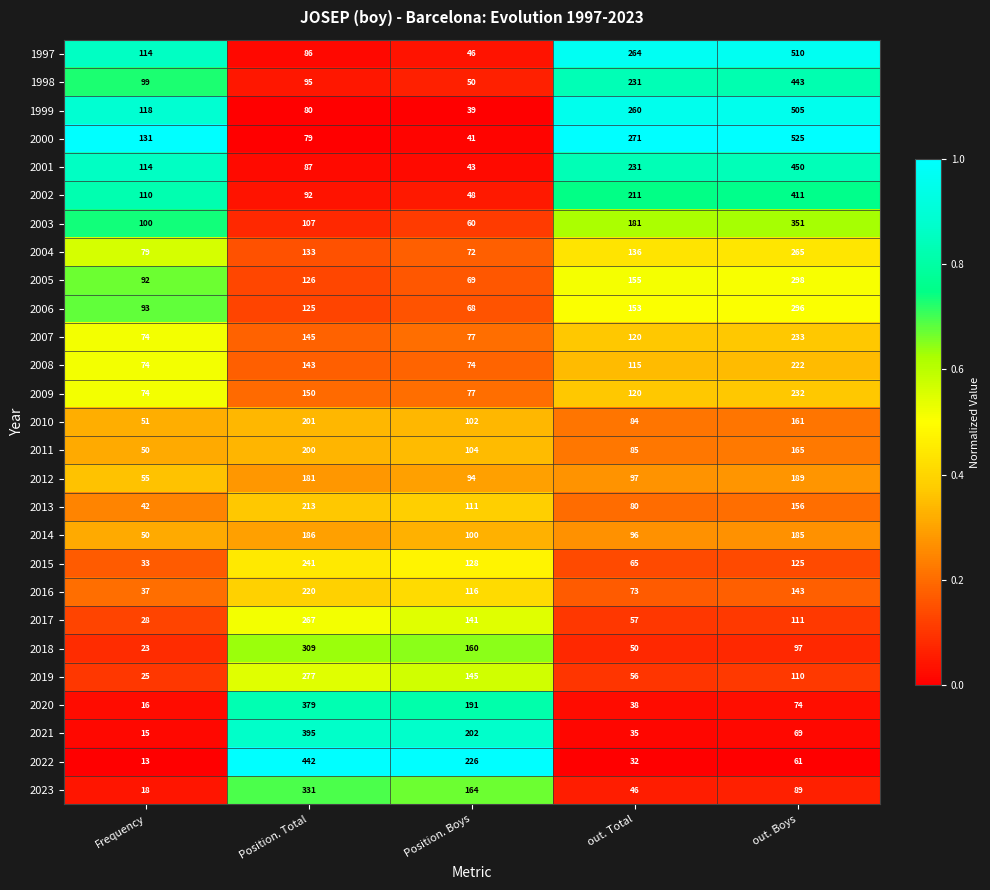

What is the minimum value shown in the chart?

13